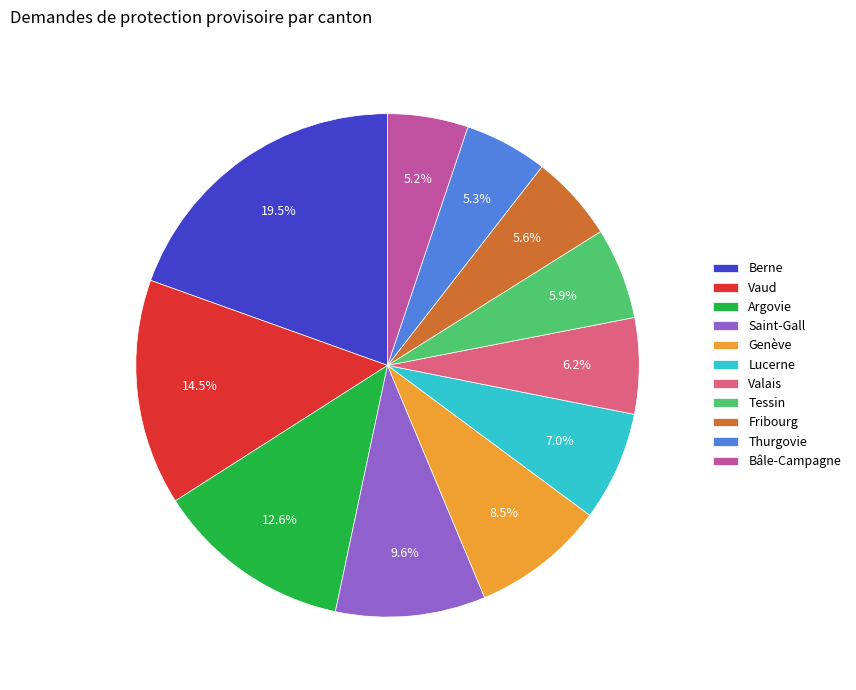

What percentage is NOT represented by Vaud?

85.5%